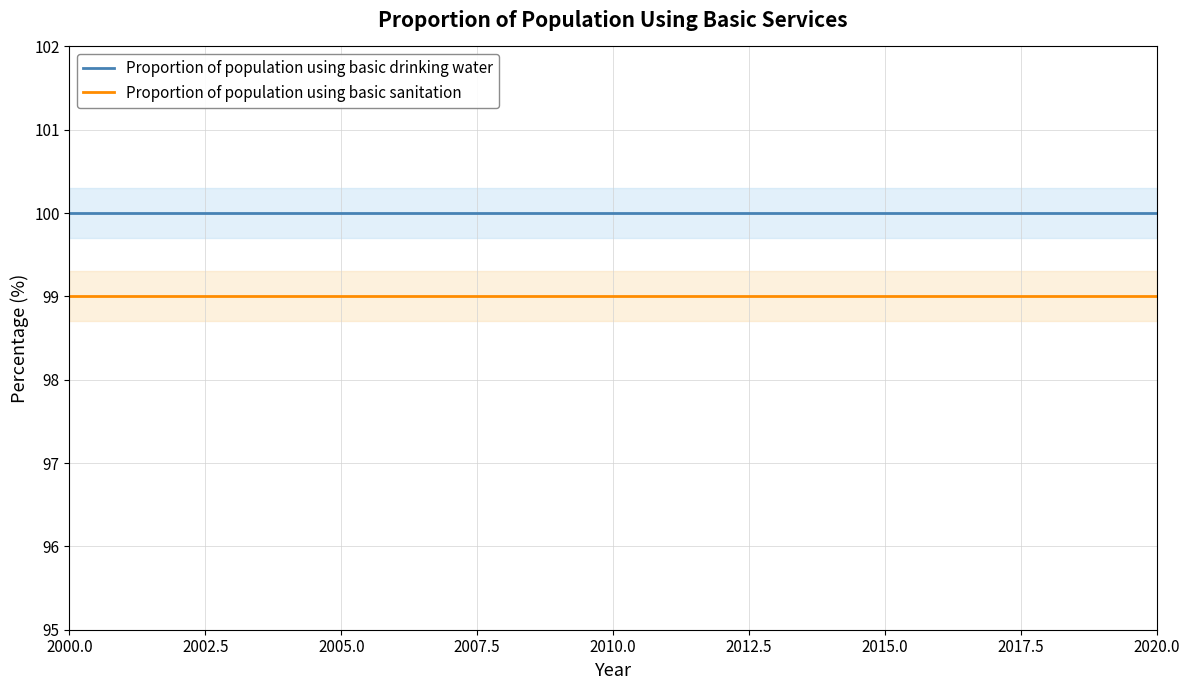

Which series has the largest range (max minus min)?

Proportion of population using basic drinking water